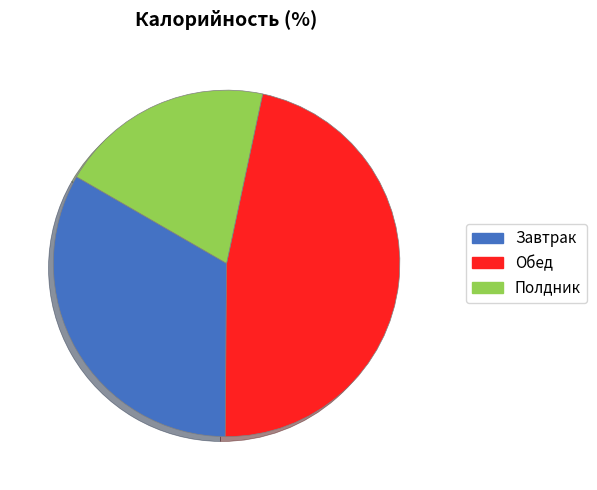

Which category has the biggest portion of the pie?

Обед